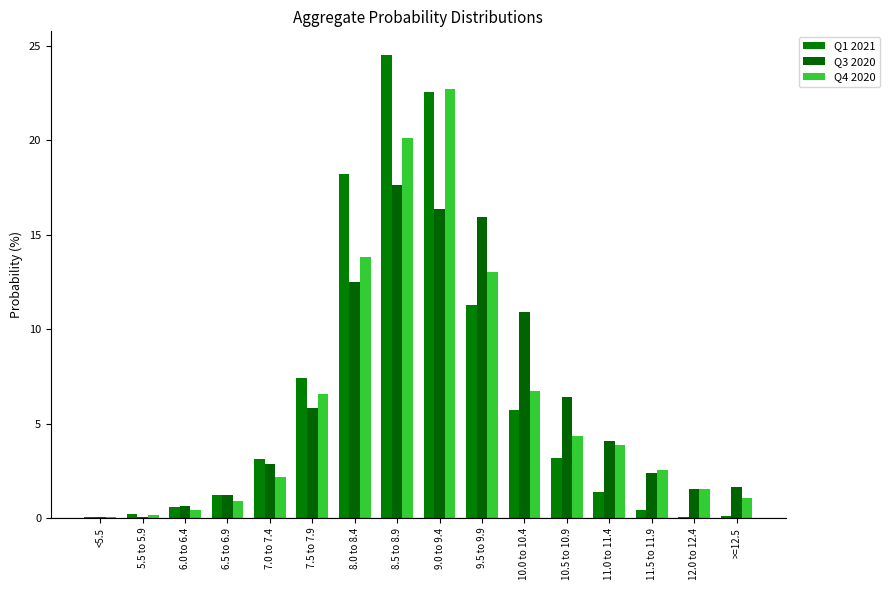

True or false: Q1 2021 has a value of 0.1 at >=12.5.

True